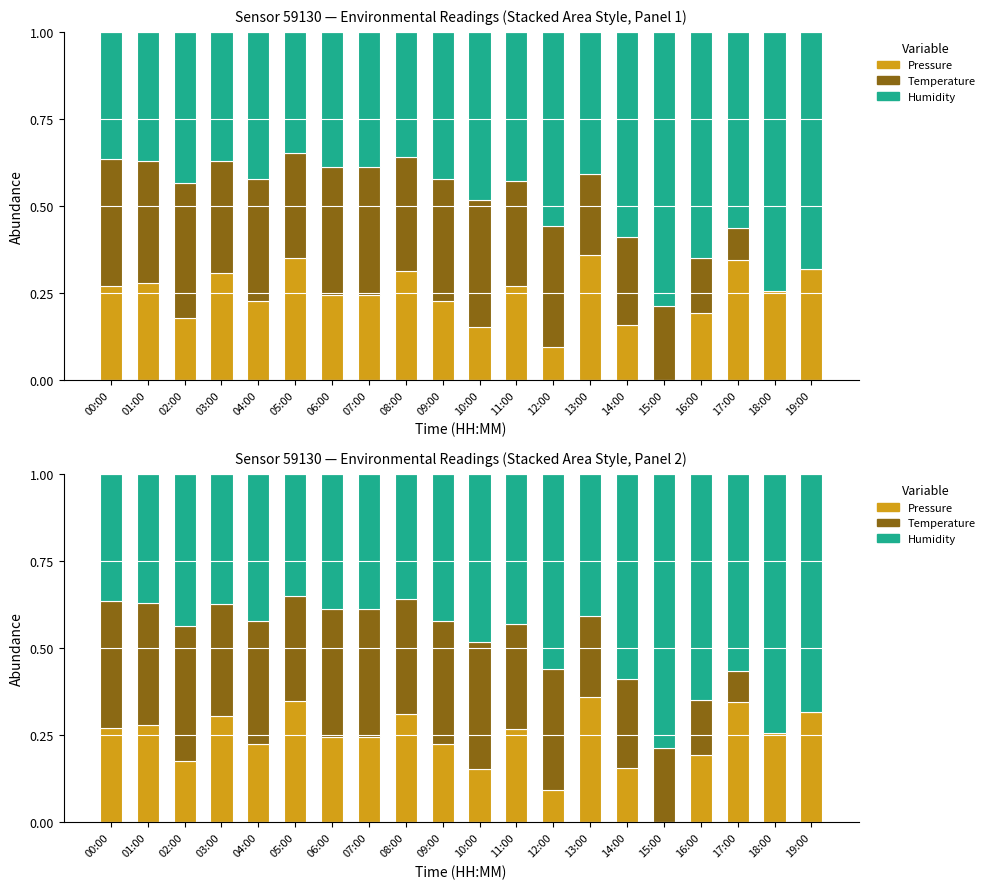

Reading left to right, transcribe all the data shown in this chart.

pressure: 0.3	0.3	0.2	0.3	0.2	0.3	0.2	0.2	0.3	0.2	0.2	0.3	0.1	0.4	0.2	0.0	0.2	0.3	0.3	0.3
temperature: 0.4	0.4	0.4	0.3	0.4	0.3	0.4	0.4	0.3	0.4	0.4	0.3	0.3	0.2	0.3	0.2	0.2	0.1	0.0	0.0
humidity: 0.4	0.4	0.4	0.4	0.4	0.3	0.4	0.4	0.4	0.4	0.5	0.4	0.6	0.4	0.6	0.8	0.6	0.6	0.7	0.7